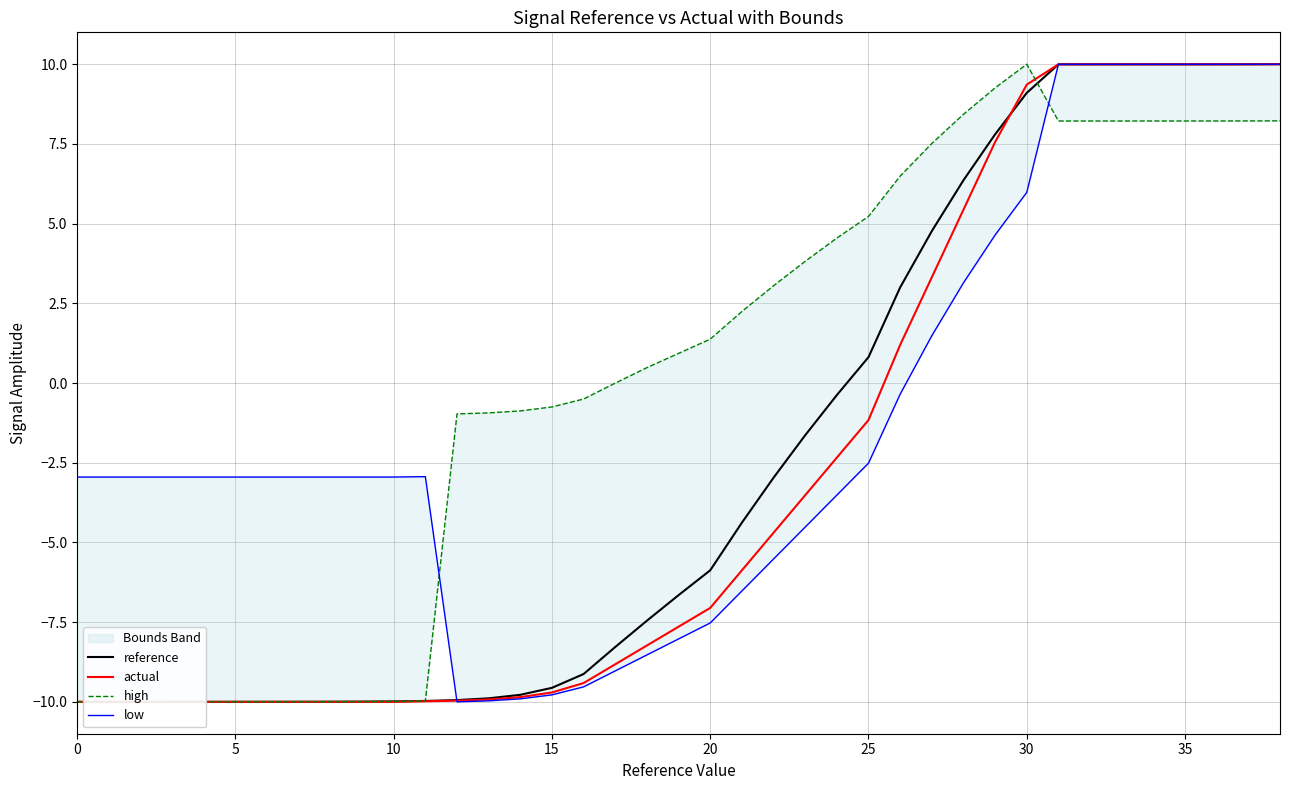

True or false: reference has a value of -10.0 at 10.

True